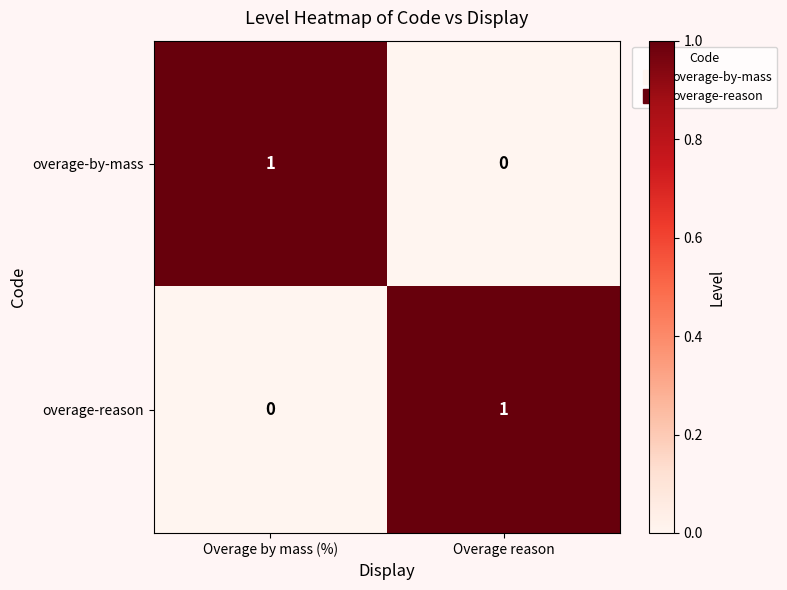

At which label does overage-reason reach its minimum?

Overage by mass (%)